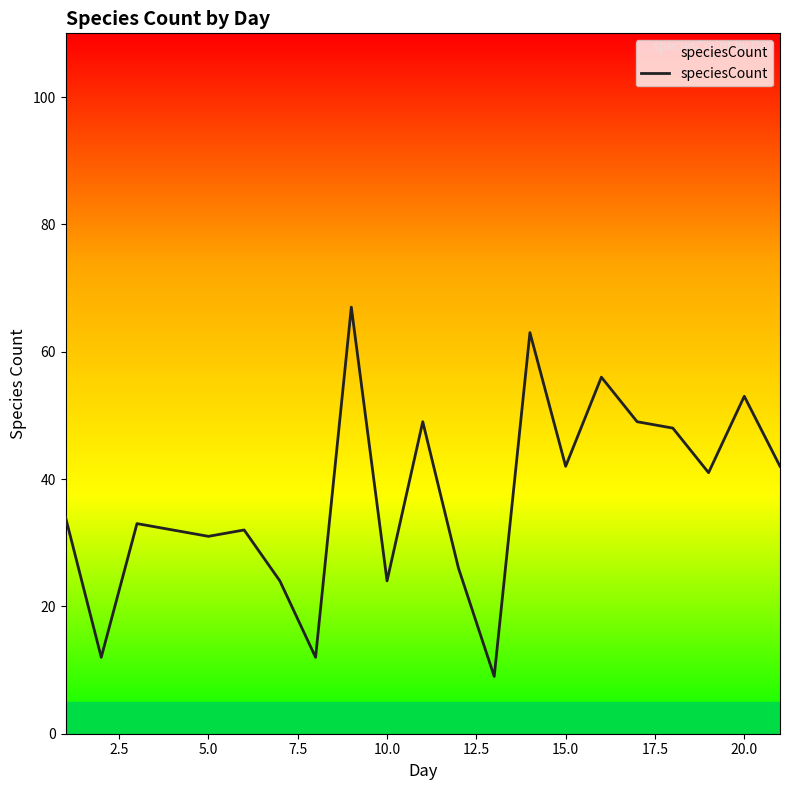

How many lines are shown in the chart?

1